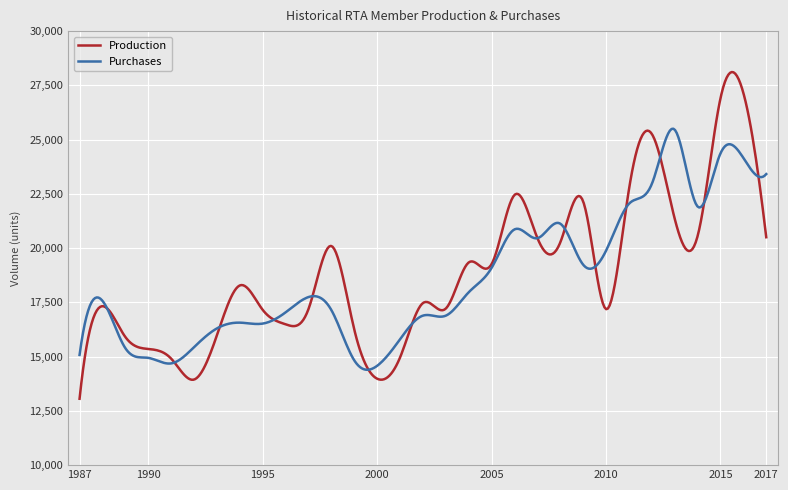

Rank the series by their maximum value, from lowest to highest.

Purchases, Production